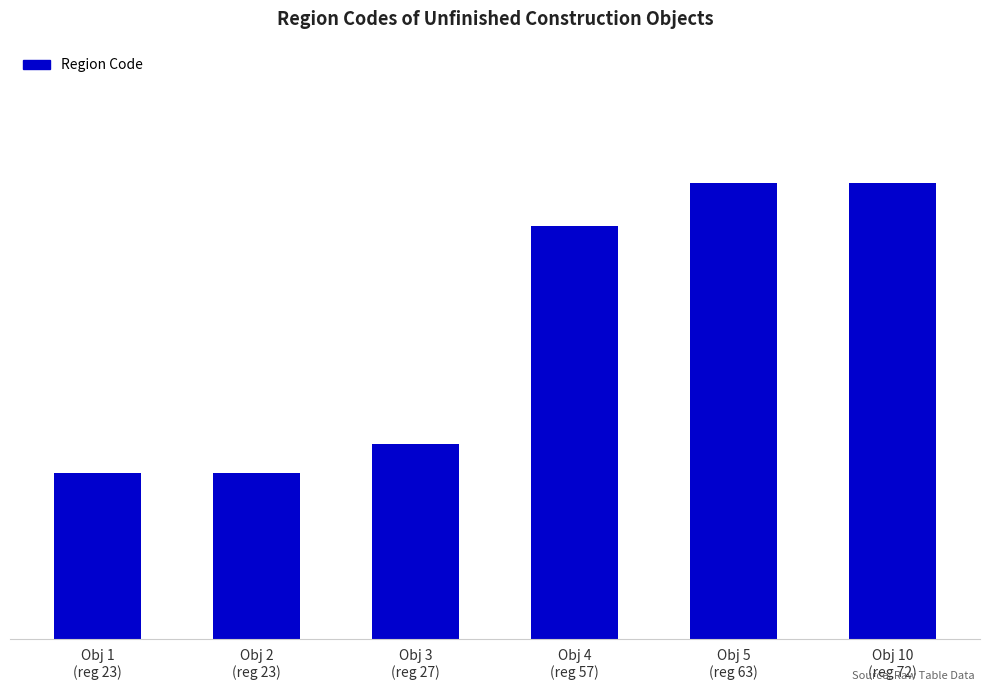

Which has a higher value, Obj 1
(reg 23) or Obj 3
(reg 27)?

Obj 3
(reg 27)